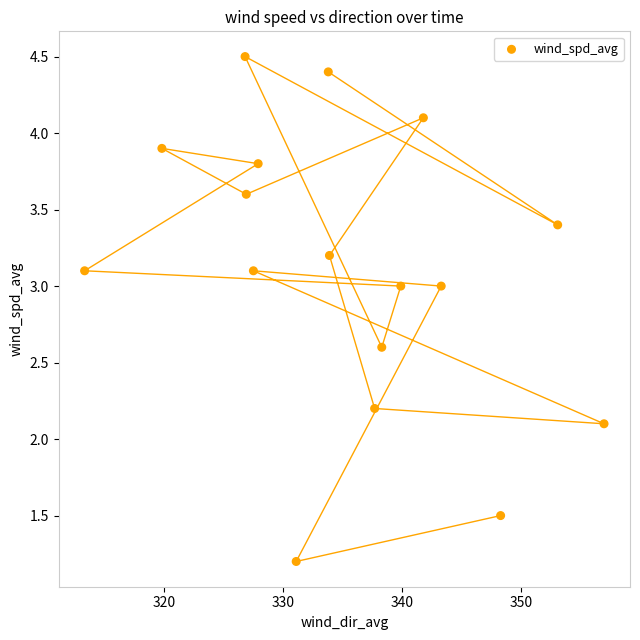

What Y value in the scatter plot is closest to 2?

2.1